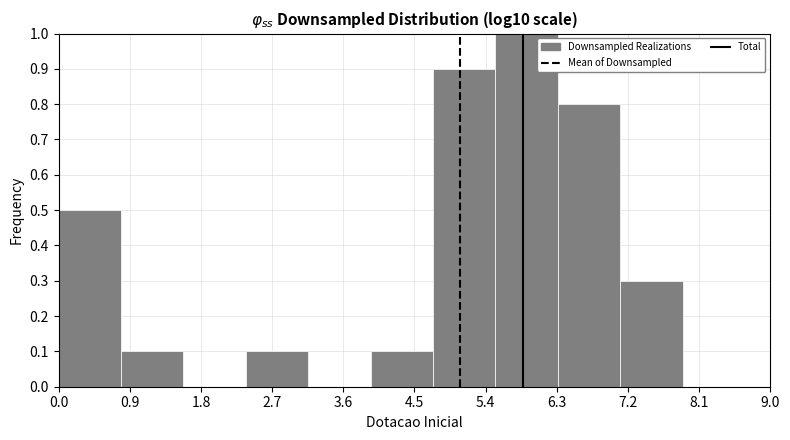

How tall is the bar that spans 2.4 to 3.2 on the x-axis? Neither the bar edges nor the heights are printed on the chart, so give them approximately, as read against the axes.

0.1